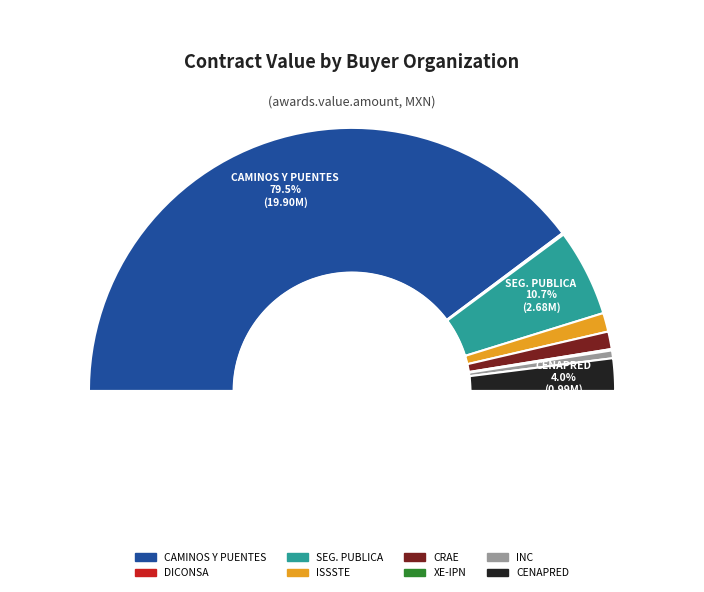

How many segments does this pie chart have?

8